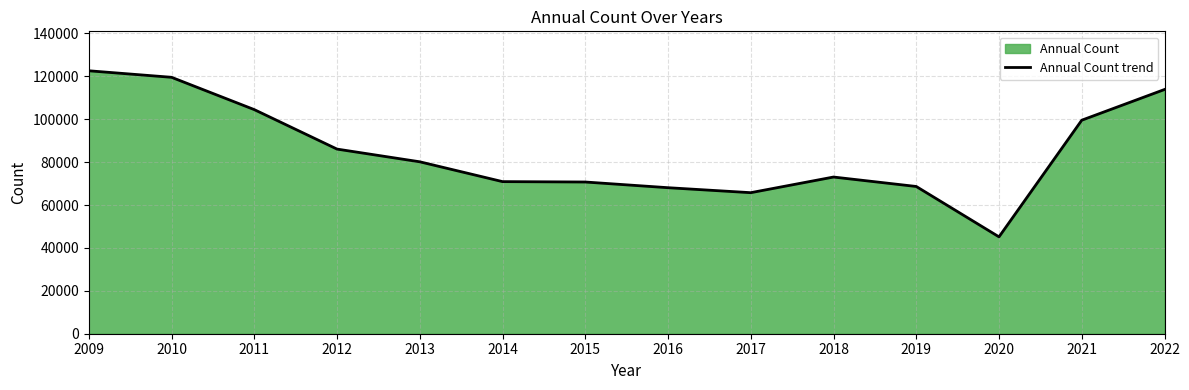

At which category does the chart reach its peak across all series?

2009